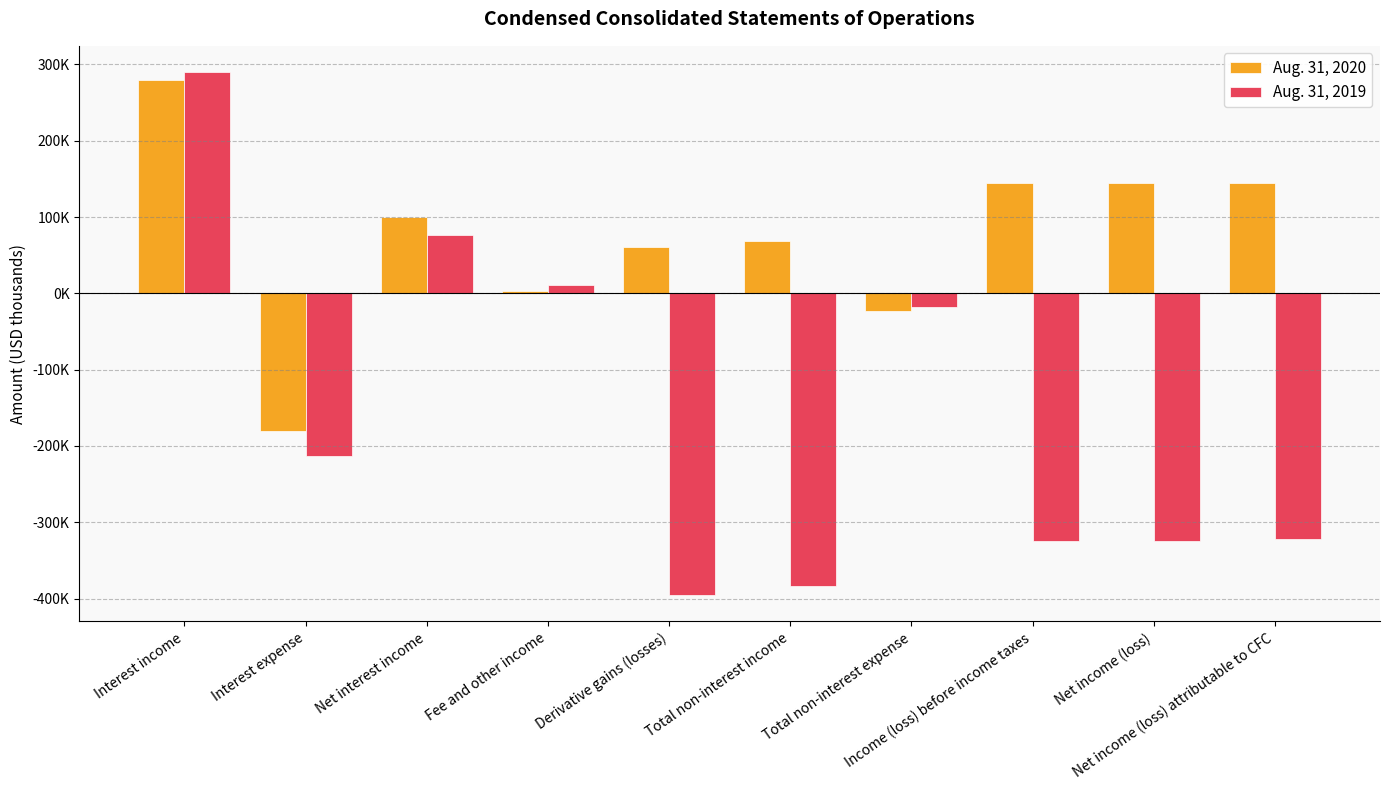

Does the chart contain any negative values?

Yes